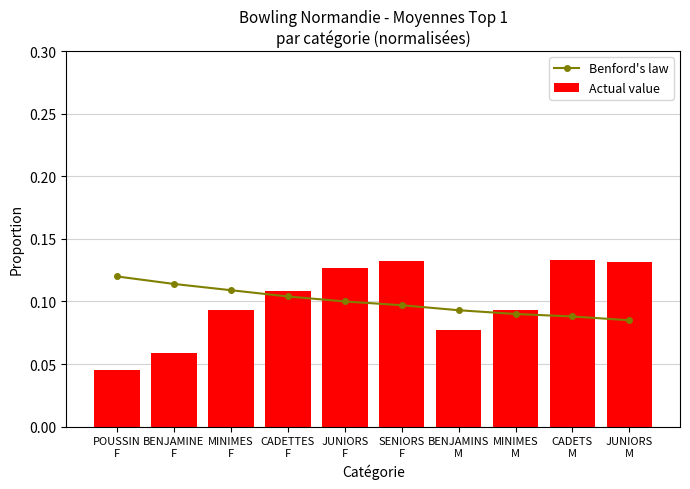

How many Benford's law values are between 0 and 1?

10